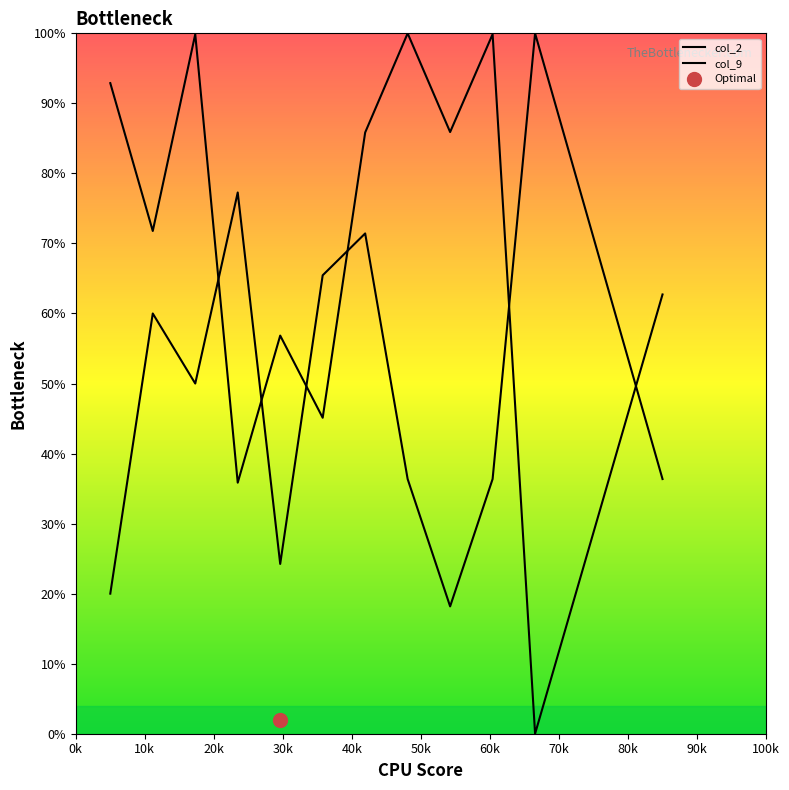

What is the maximum value for col_2?

100.0